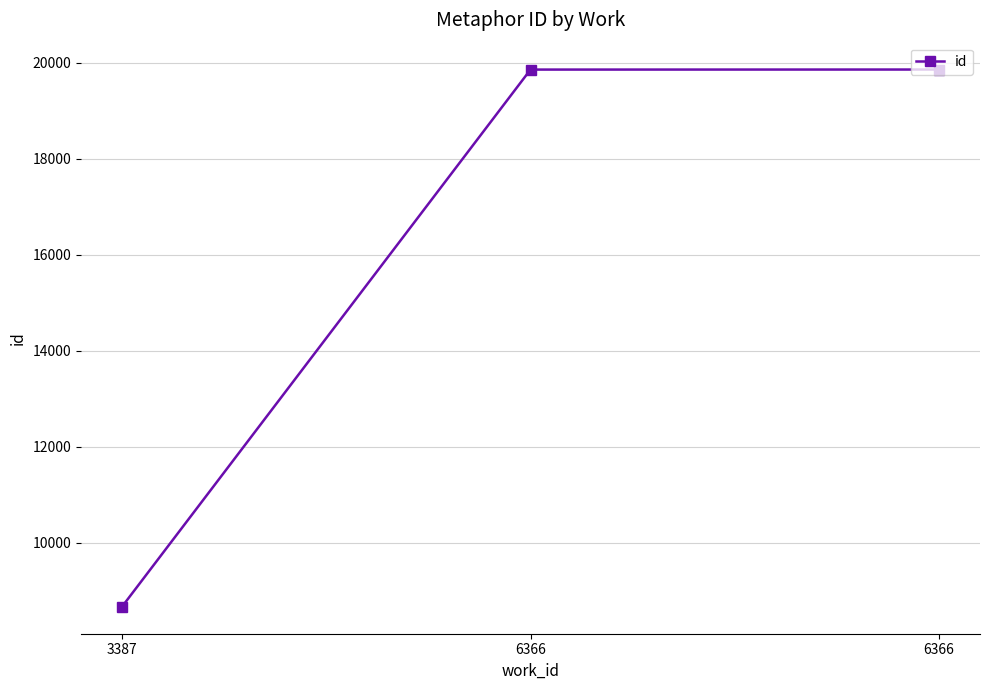

How many categories are shown in the chart?

3